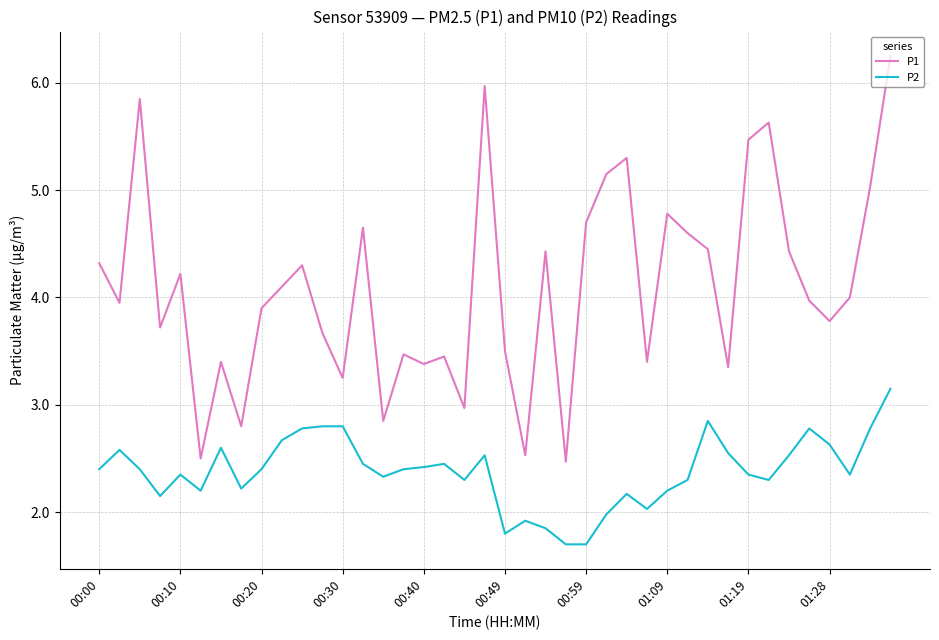

What is the smallest value displayed?

1.7